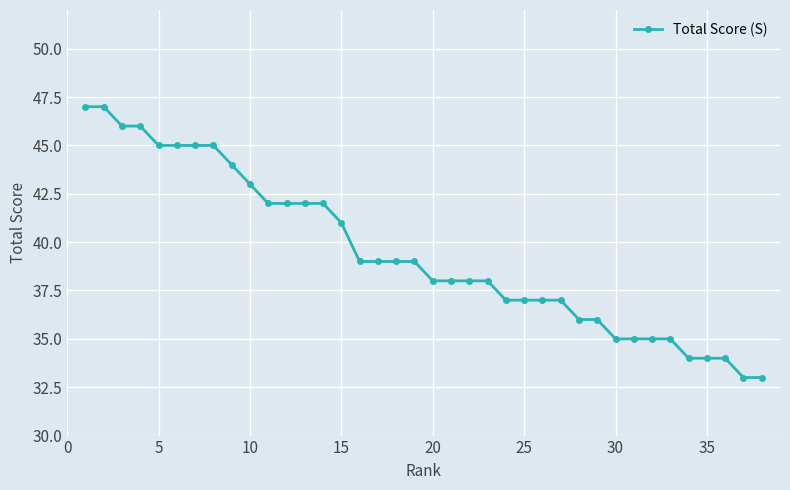

What is the value of the 14th point from the left?

42